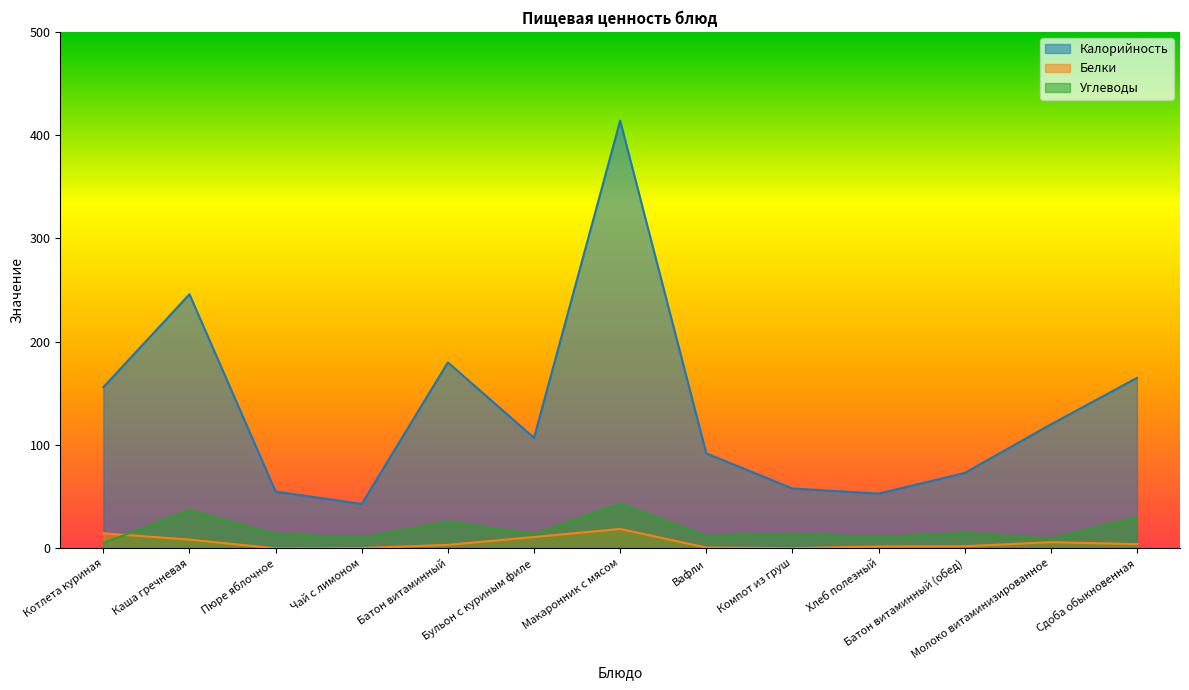

True or false: Калорийность has a value of 53.0 at Хлеб полезный.

True